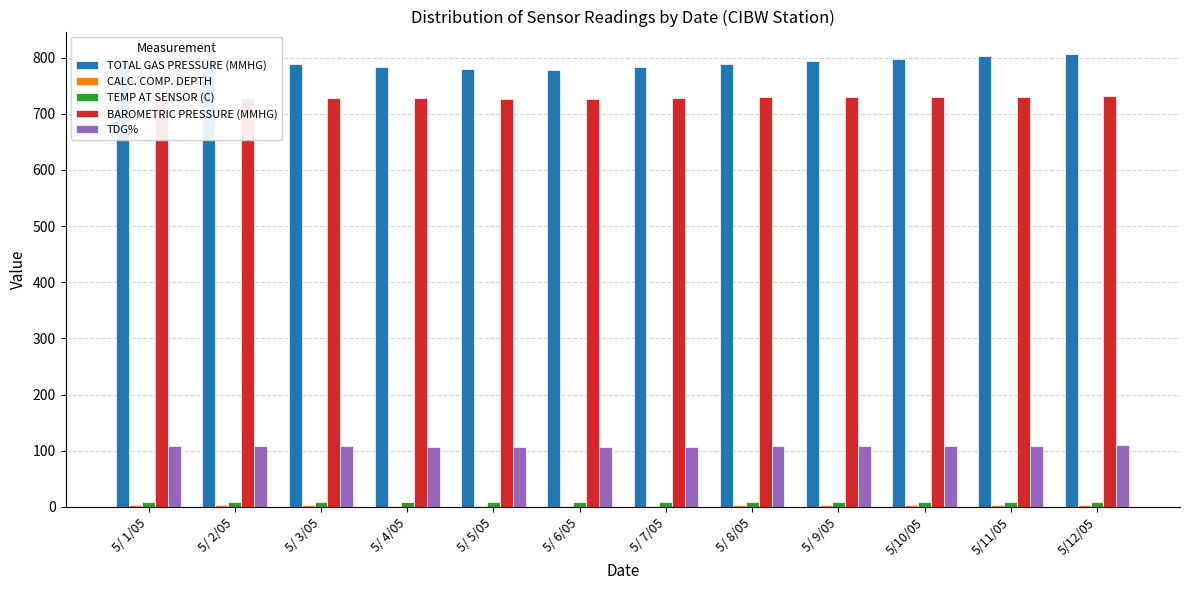

The value of BAROMETRIC PRESSURE (MMHG) at 5/ 8/05 is 729.0. True or false?

True